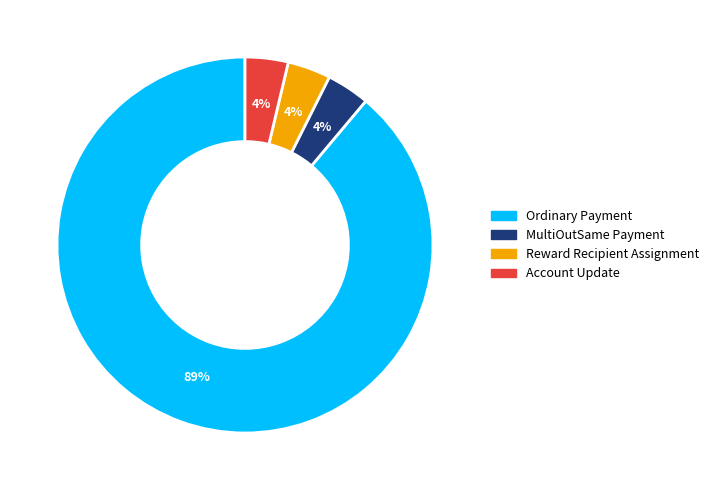

Combined, do MultiOutSame Payment and Account Update account for over 50%?

No